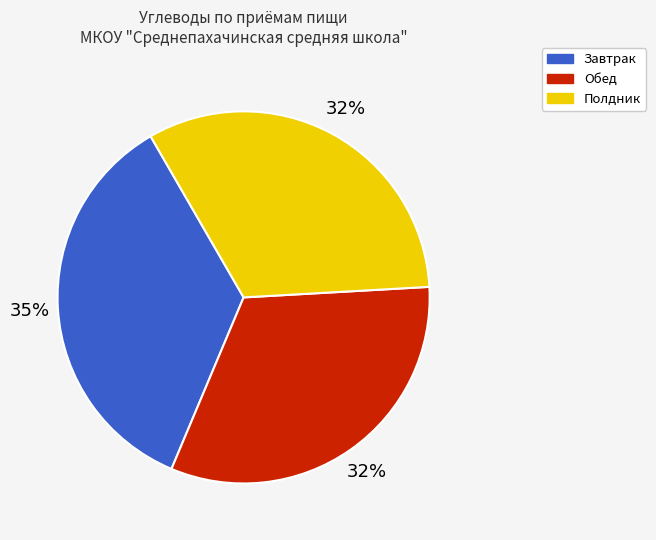

Combined, do Завтрак and Полдник account for over 50%?

Yes